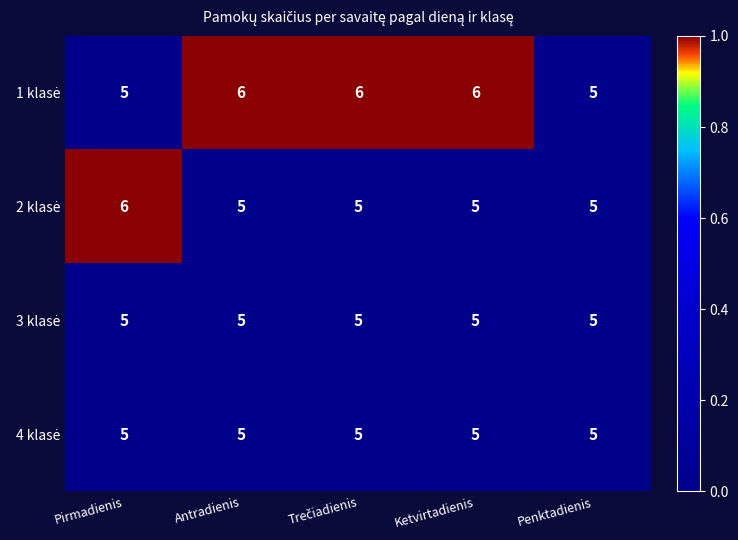

What is the smallest value displayed?

5